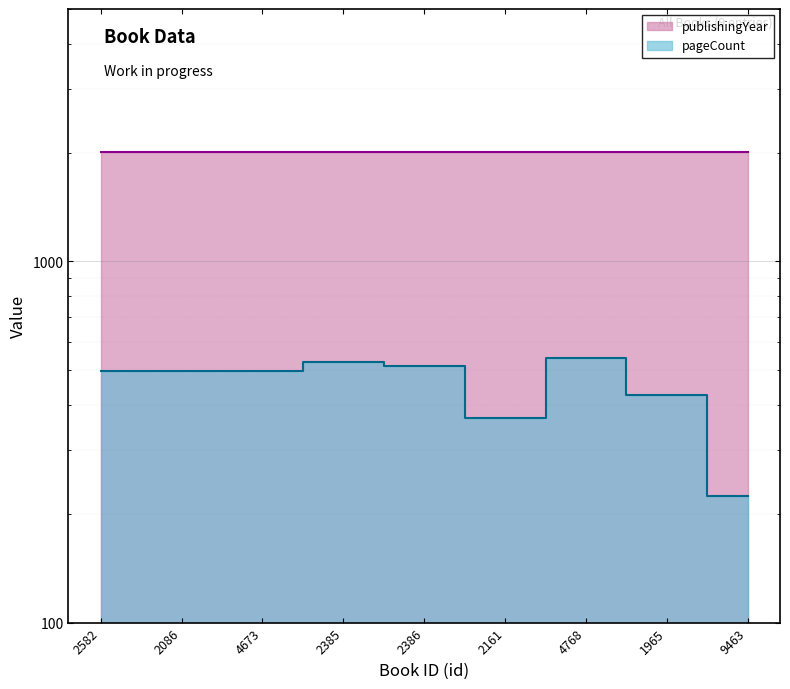

At how many categories does at least one series exceed 853?

9